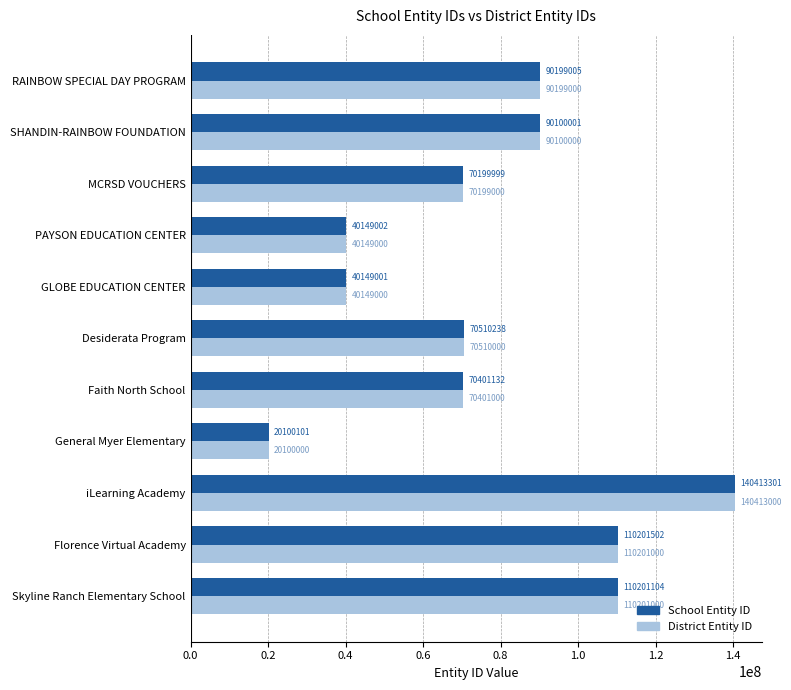

How many categories are shown in the chart?

11